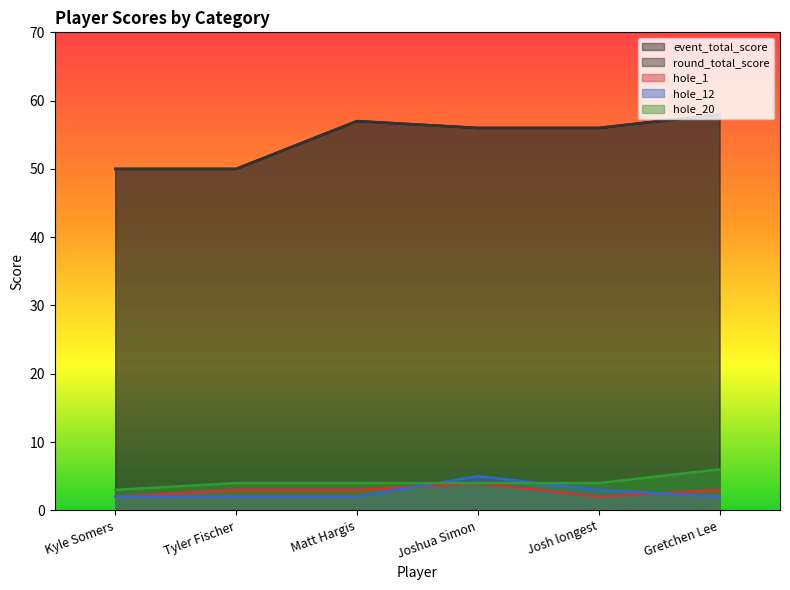

Reading left to right, list all the values displayed in this chart.

event_total_score: 50	50	57	56	56	58
round_total_score: 50	50	57	56	56	58
hole_1: 2	3	3	4	2	3
hole_12: 2	2	2	5	3	2
hole_20: 3	4	4	4	4	6